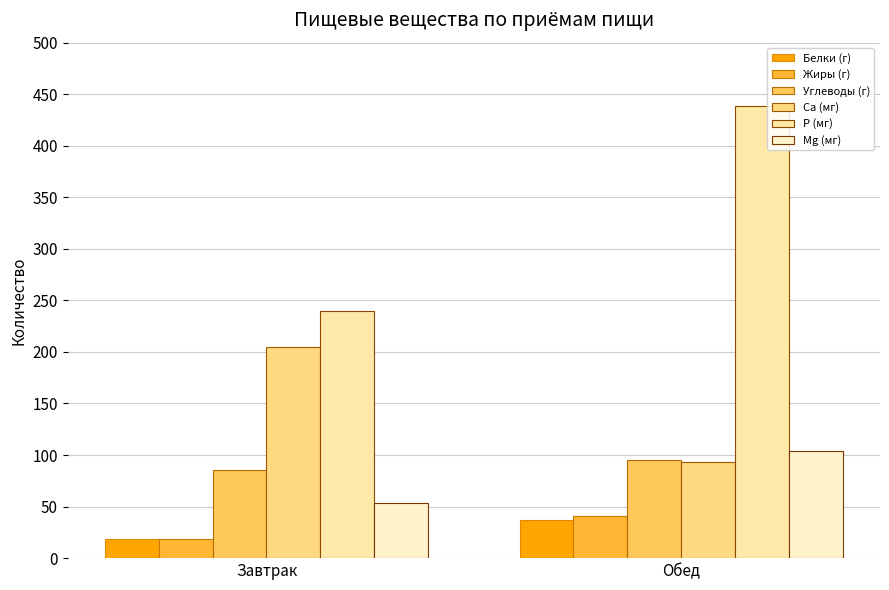

How many bars are there in total?

12